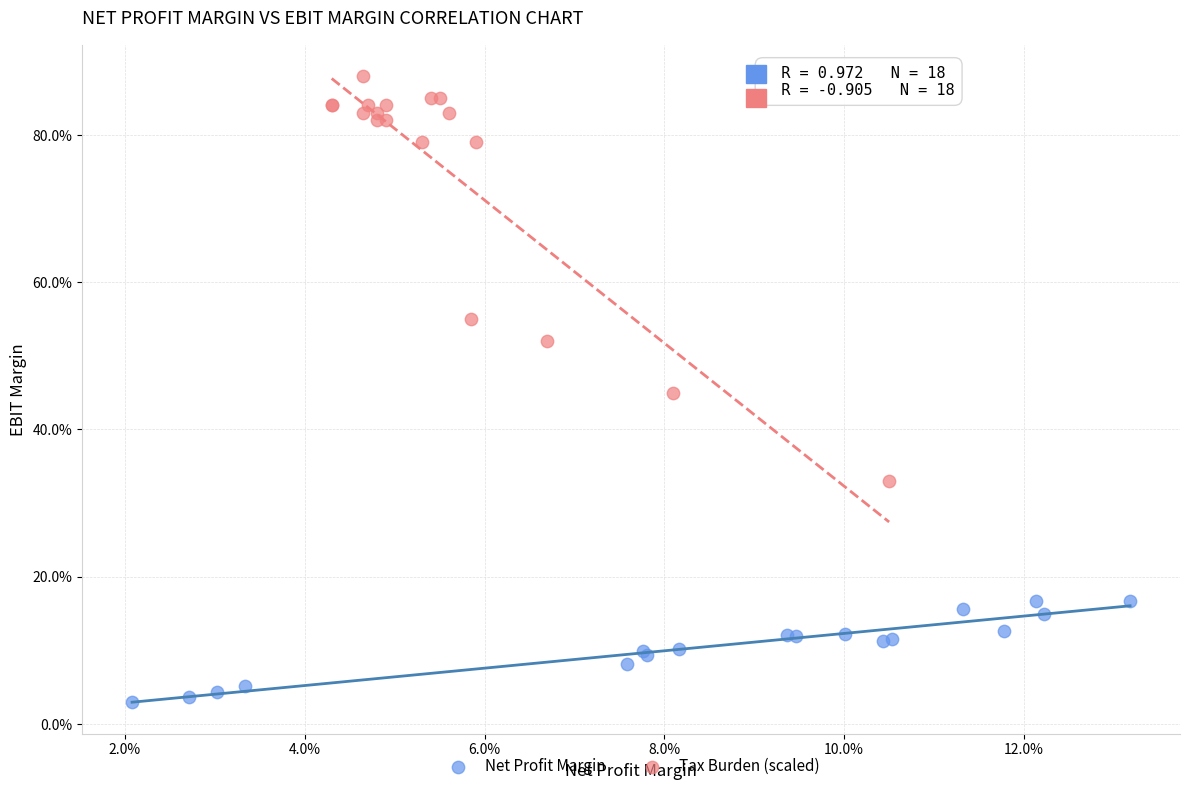

Which series reaches the minimum Y coordinate?

Net Profit Margin